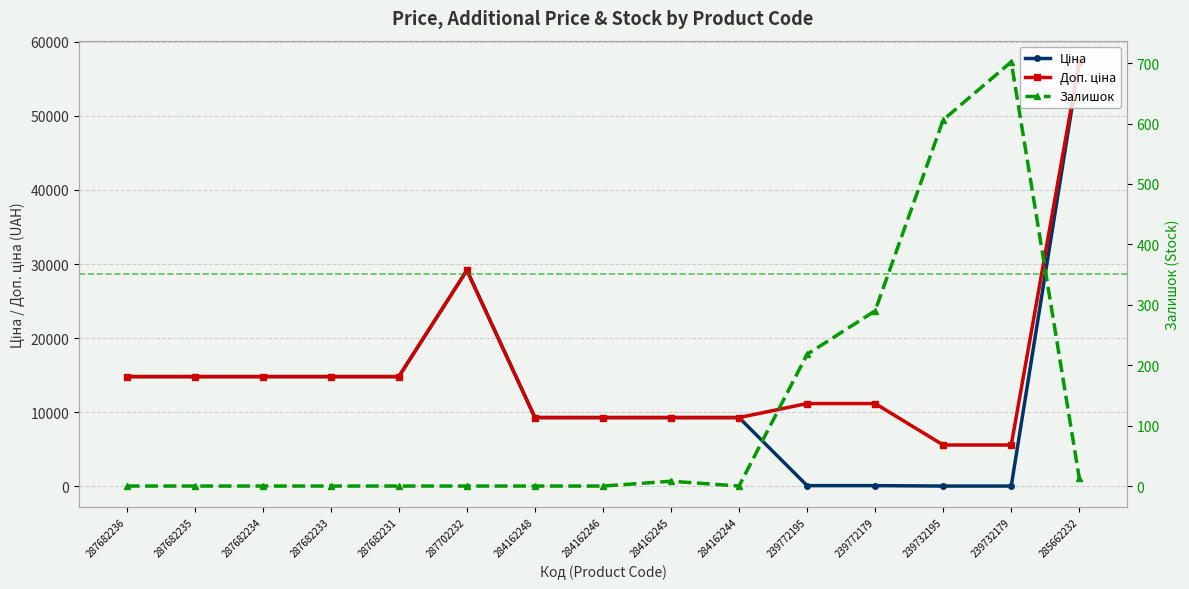

What is the maximum value shown in the chart?

57258.0